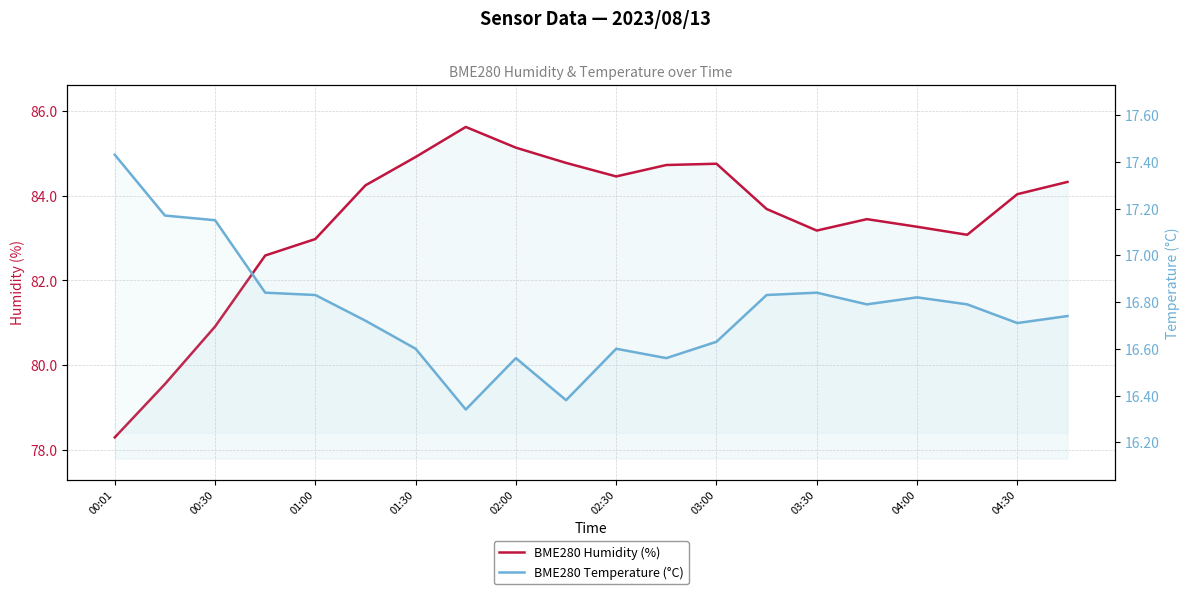

At 00:30, list the series in order from largest to smallest.

BME280 Humidity (%), BME280 Temperature (°C)